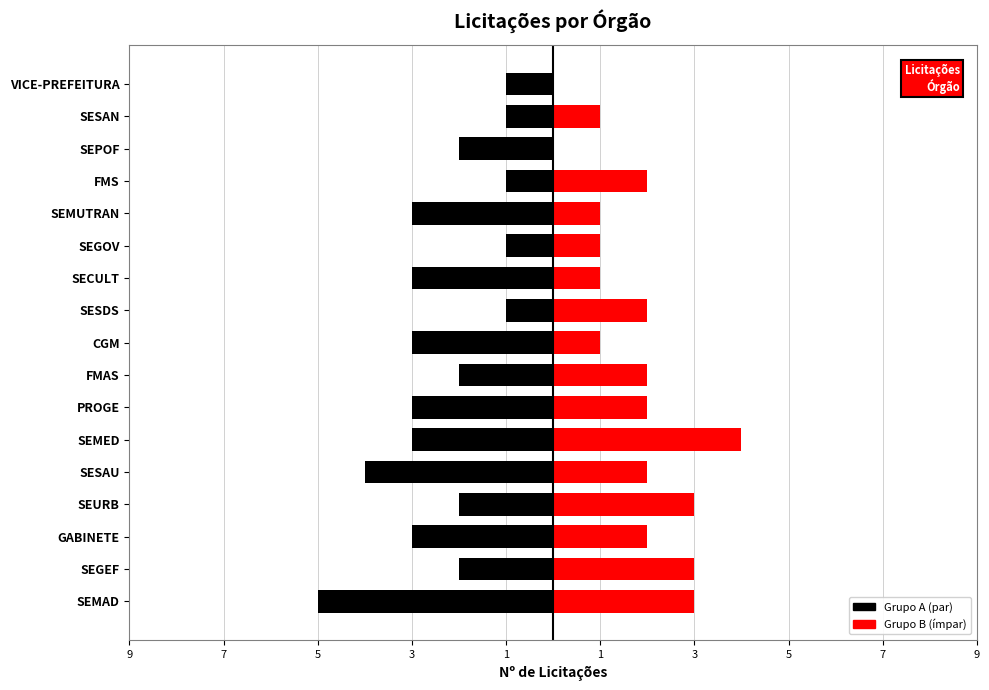

Rank the series by their average value, from lowest to highest.

Grupo A, Grupo B